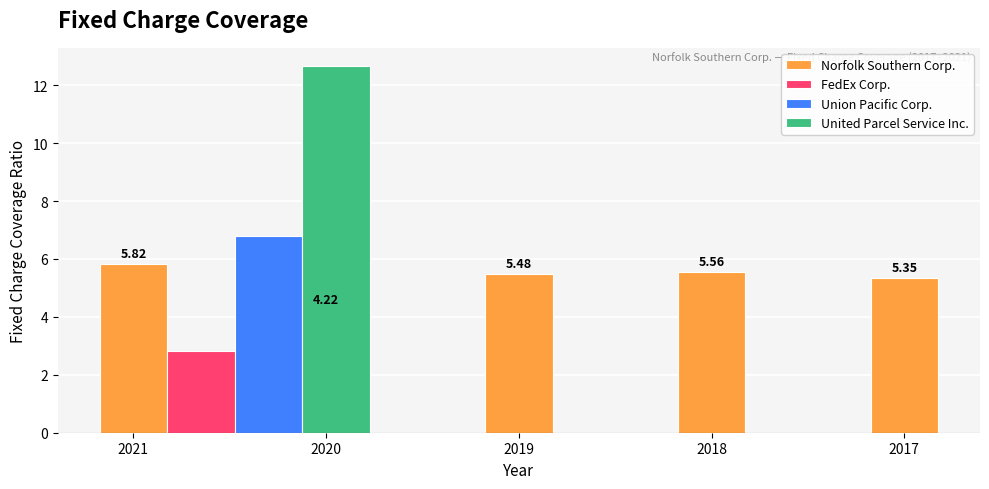

What is the minimum value shown in the chart?

4.2